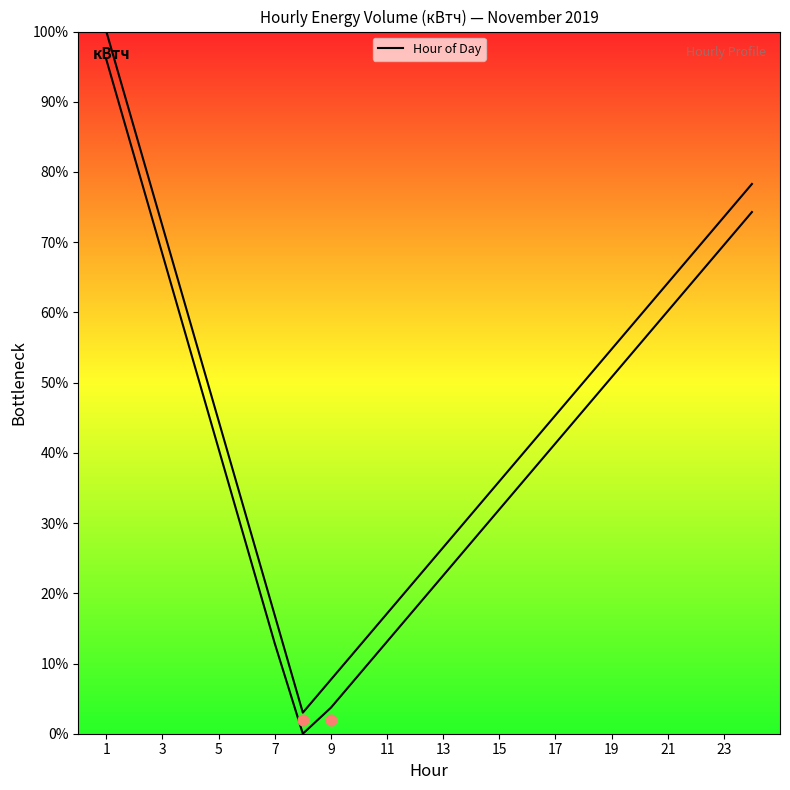

Which has a higher value, 20 or 23?

23